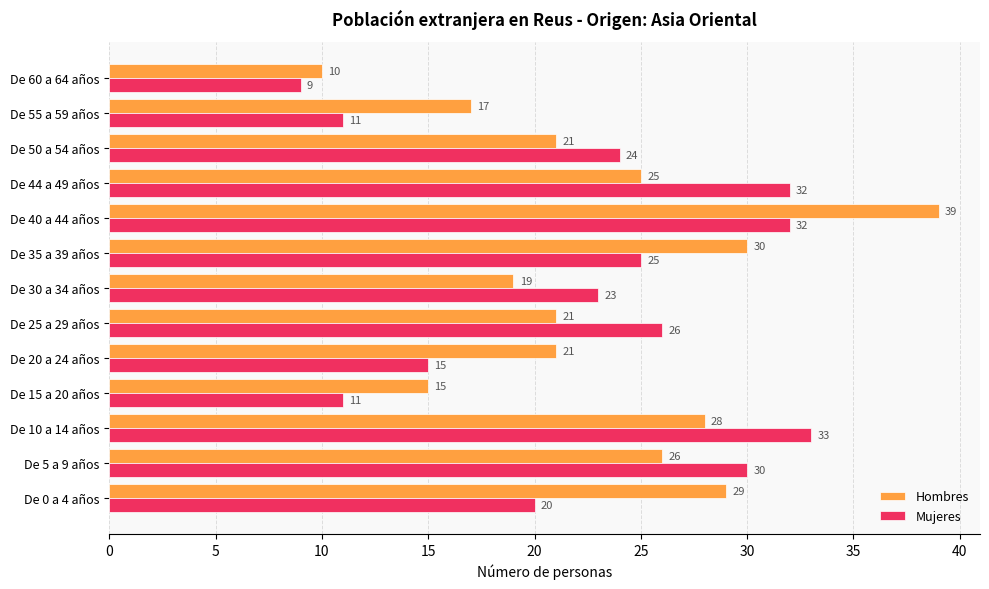

What is the spread (max minus min) of values at De 0 a 4 años?

9